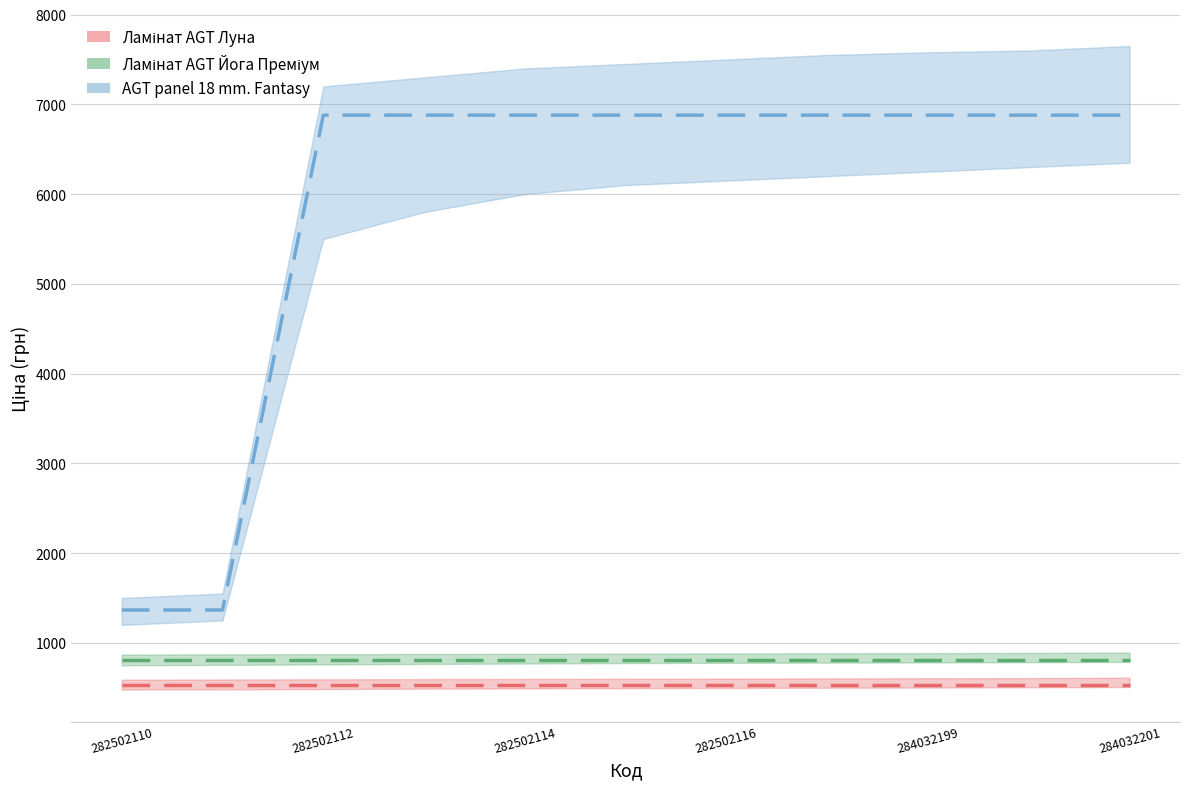

True or false: AGT panel 18 mm. Fantasy and Ламінат AGT Луна intersect in this chart.

False